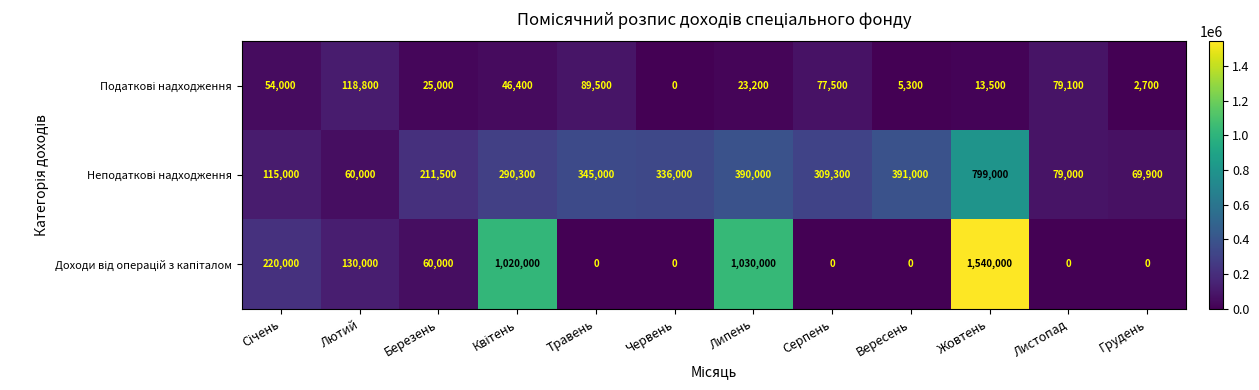

At how many categories does at least one series exceed 593897?

3